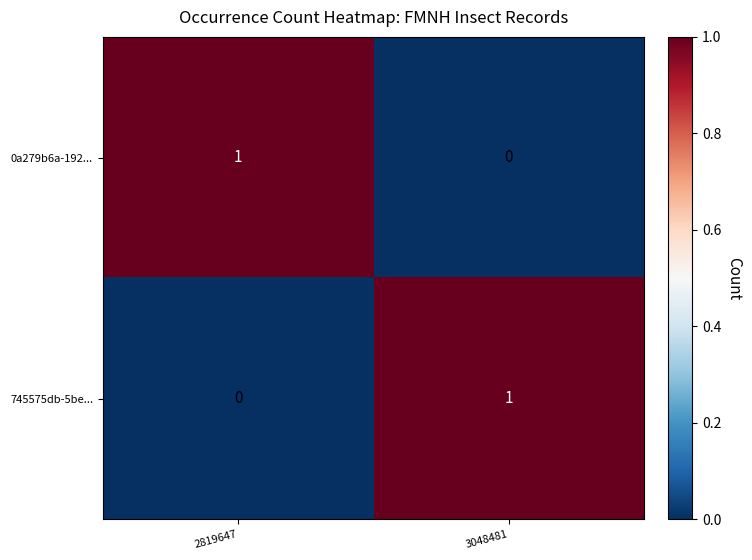

Rank the series at 3048481 from lowest to highest value.

0a279b6a-192..., 745575db-5be...